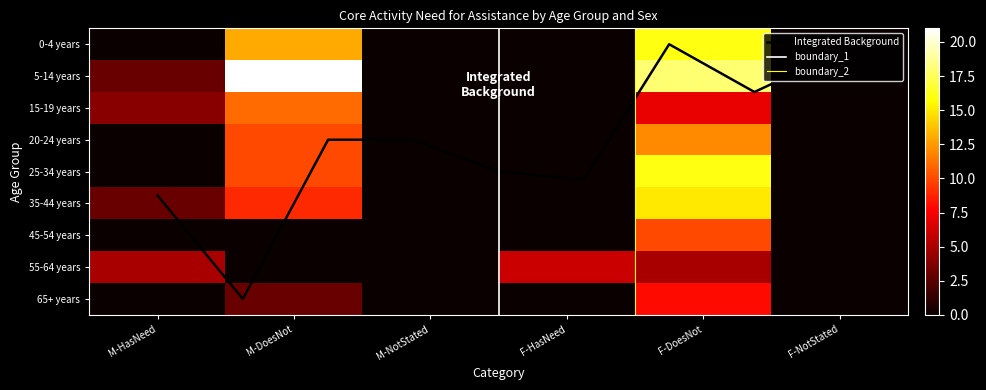

How many values in the 45-54 years series exceed 0?

1